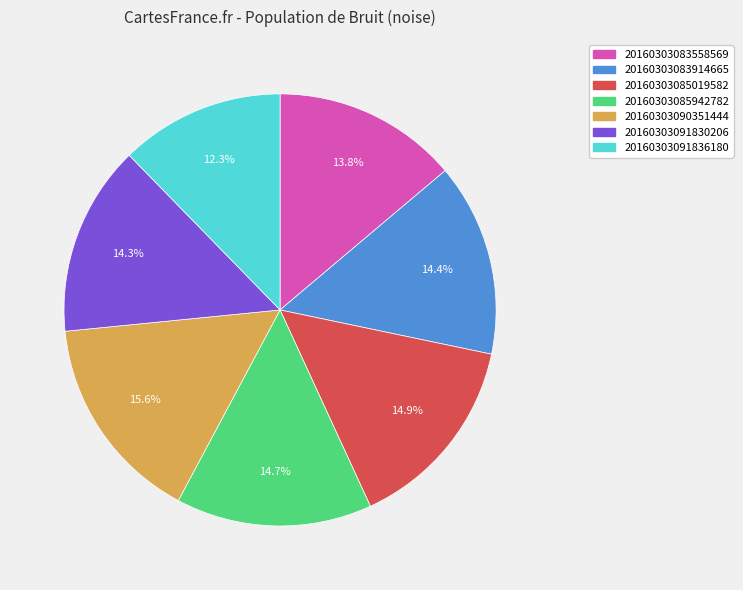

Does 20160303083914665 account for over 50% of the chart?

No